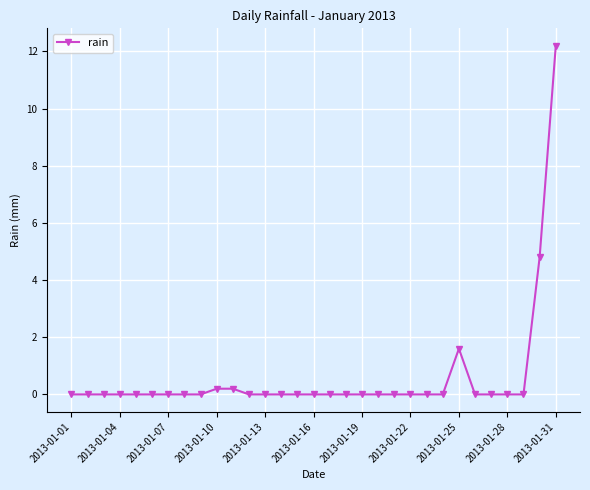

What is the average value?

0.6